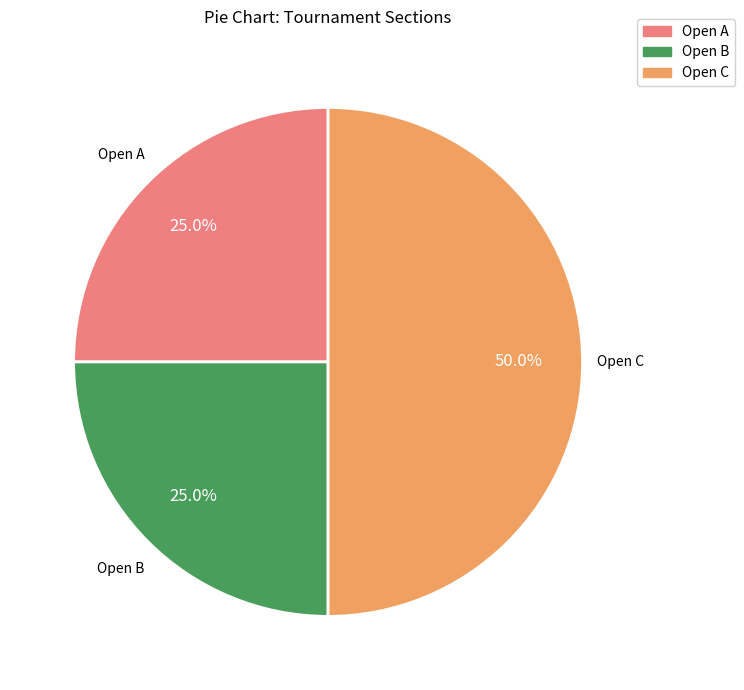

To the nearest percent, what portion does Open C represent?

50%